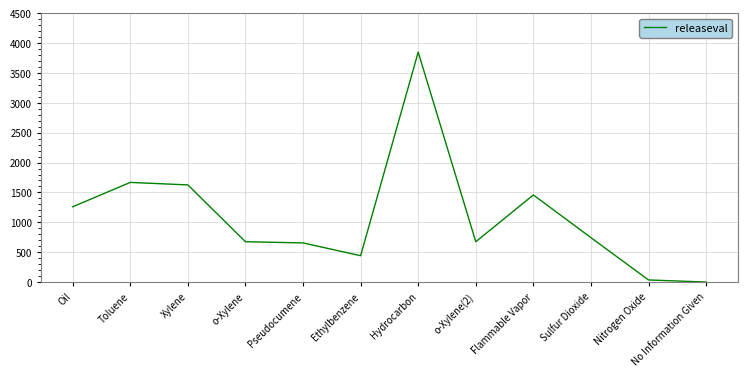

What value does the data have at Hydrocarbon?

3849